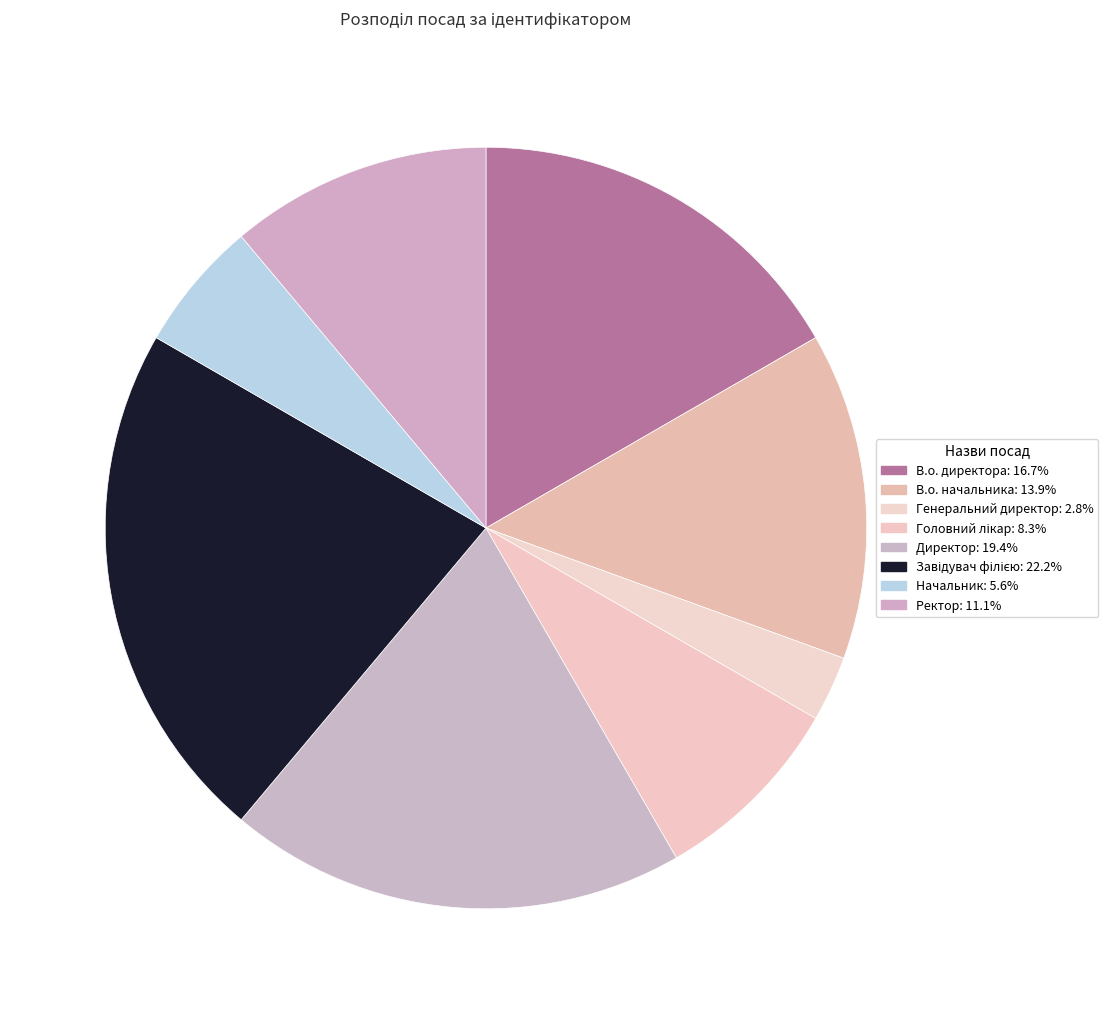

Count the number of slices in the pie.

8